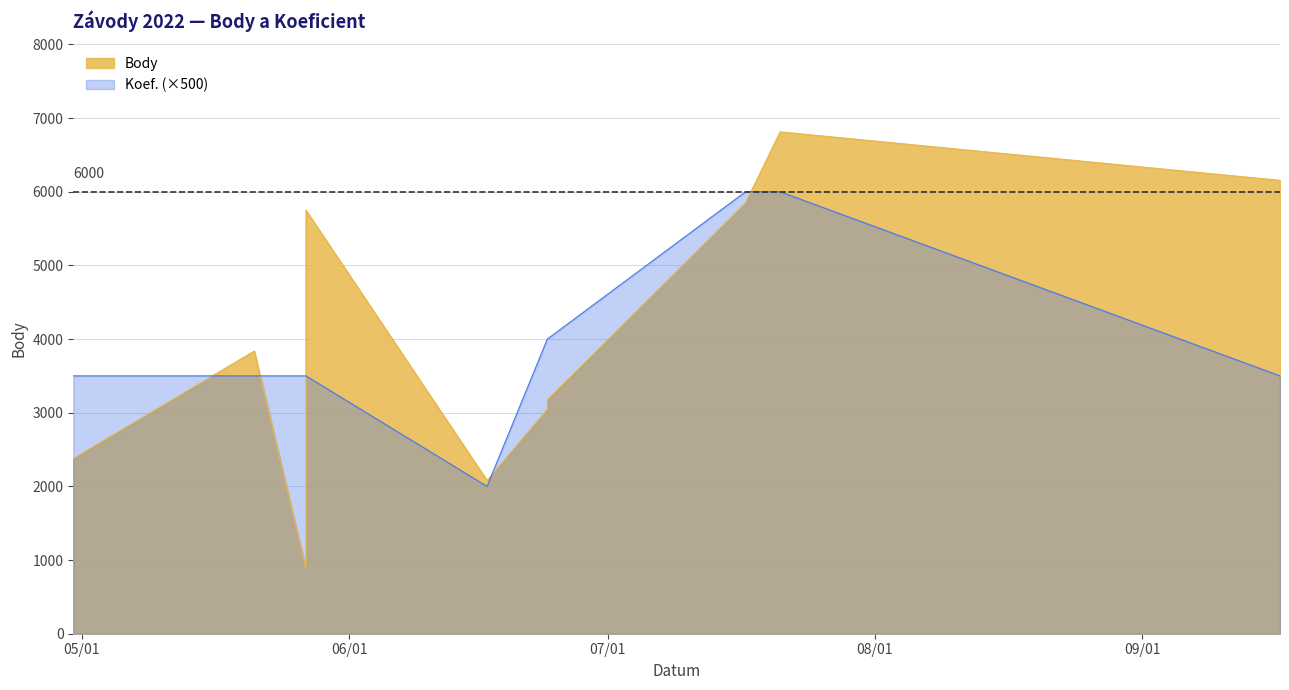

In Koef., how many points are lower than both neighbors (excluding endpoints)?

1